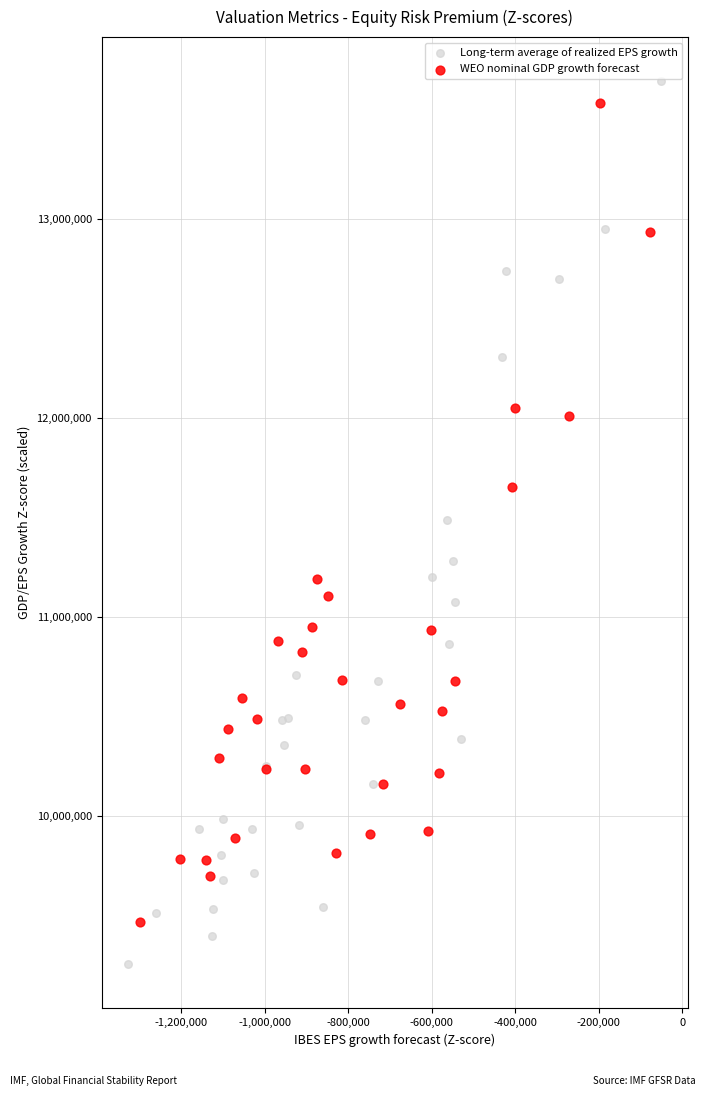

Which series reaches the minimum Y coordinate?

Long-term average of realized EPS growth